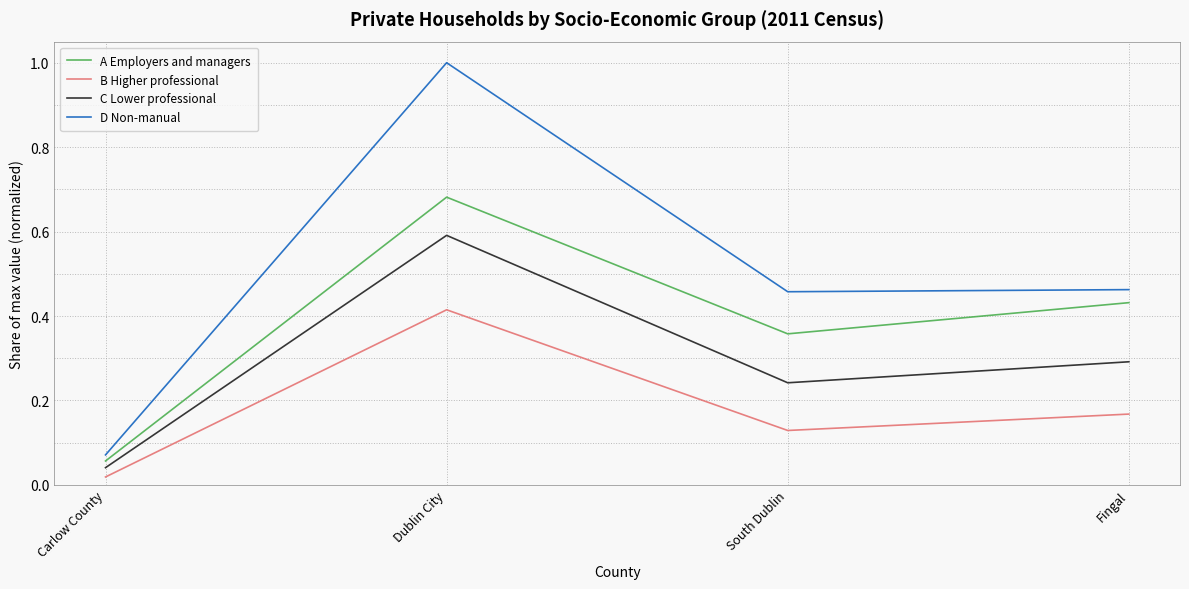

Between Dublin City and South Dublin, which series saw the biggest shift?

D Non-manual